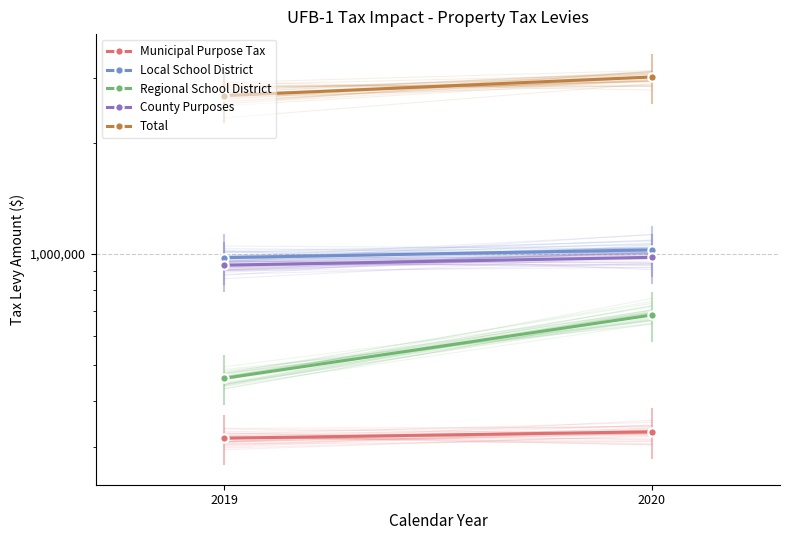

What is the value of the Local School District point at the 2nd from the left?

1027278.0